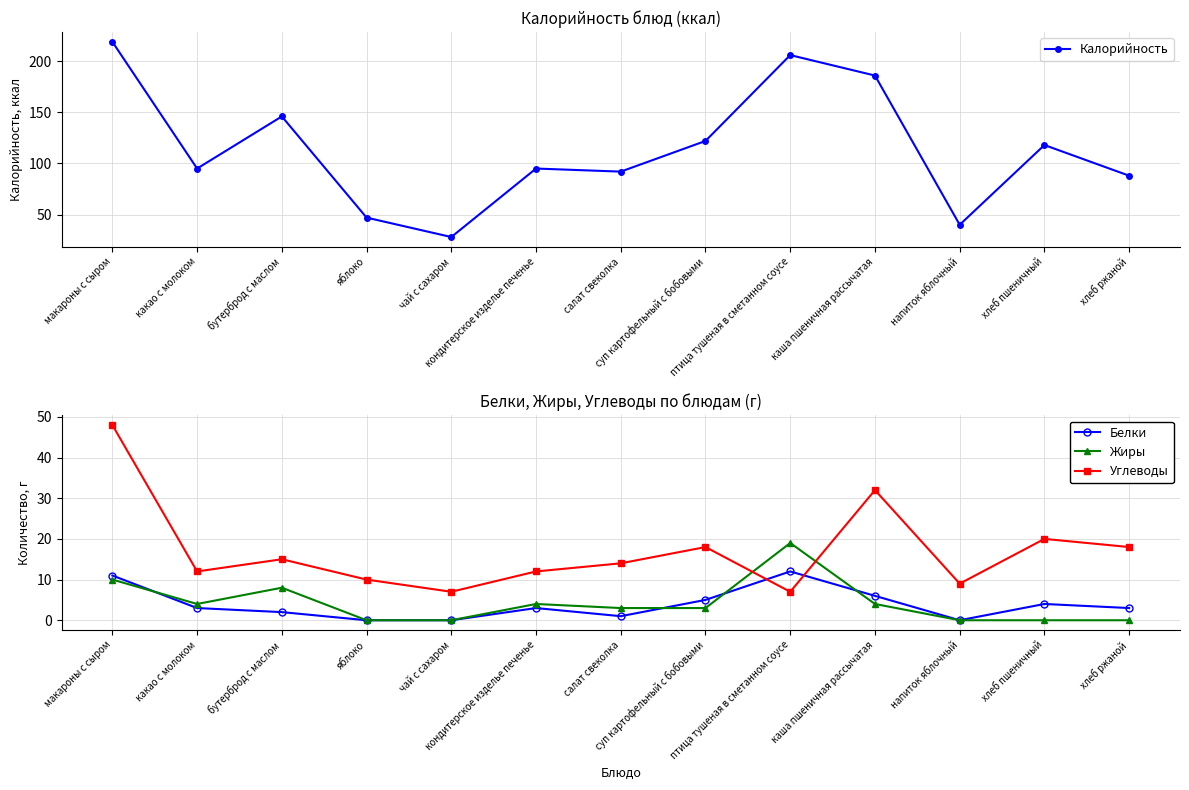

What is the maximum value for Углеводы?

48